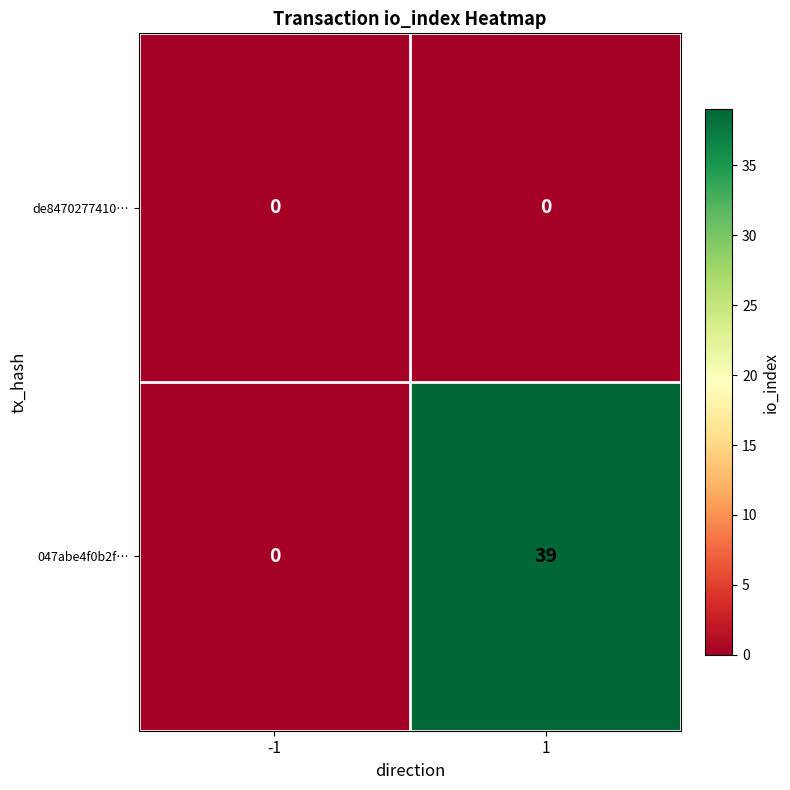

Reading right to left, transcribe all the data shown in this chart.

de8470277410…: 0	0
047abe4f0b2f…: 39	0